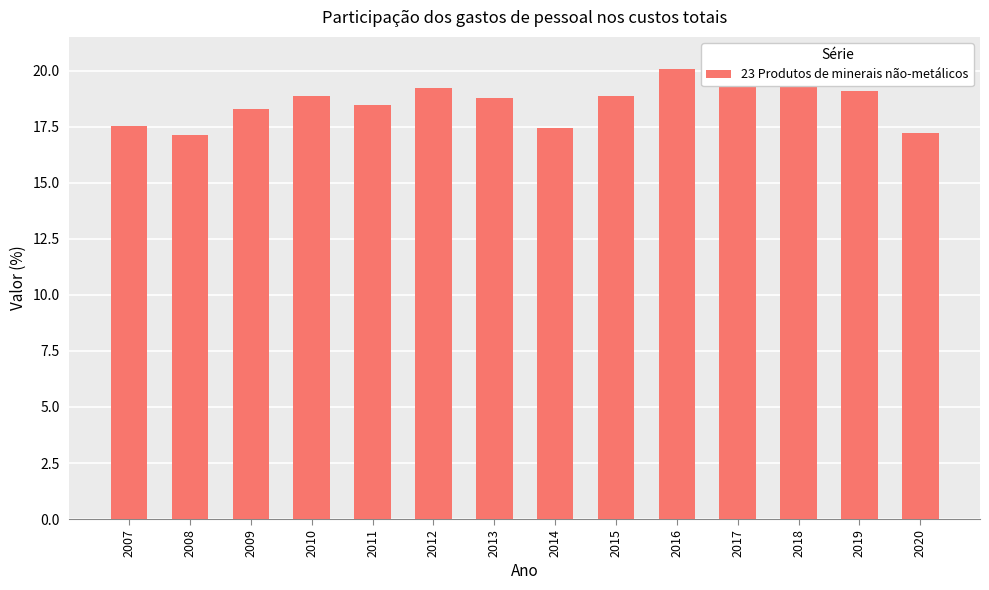

Is it true that the value at 2016 is 31.5?

False